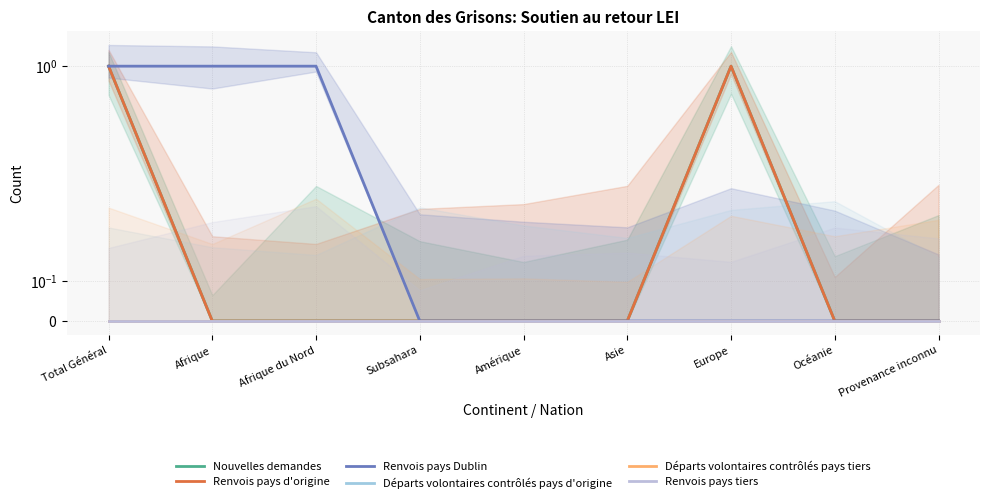

List the labels in order of Départs volontaires contrôlés pays tiers value, largest first.

Total Général, Afrique, Afrique du Nord, Subsahara, Amérique, Asie, Europe, Océanie, Provenance inconnu